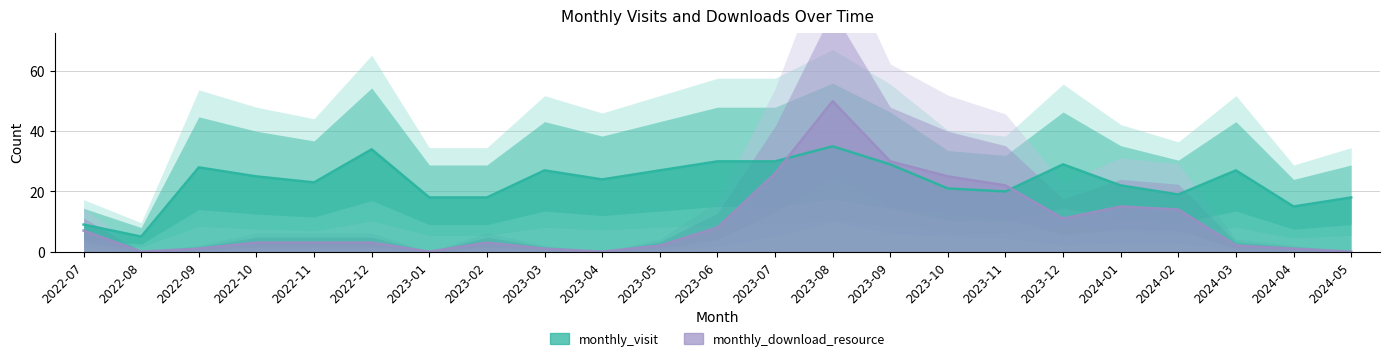

Where do monthly_download_resource and monthly_visit first cross each other?

2023-07 and 2023-08